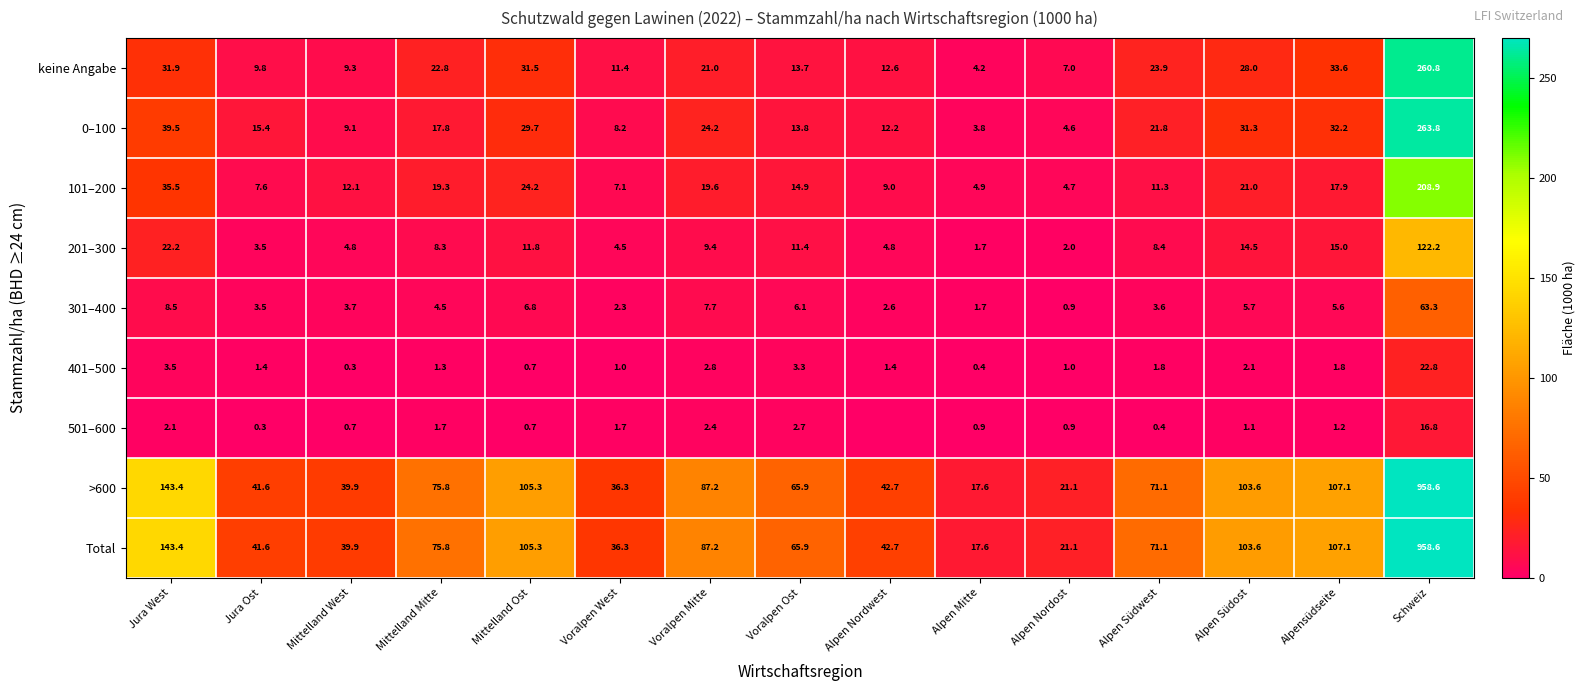

The value of keine Angabe at Mittelland West is 9.3. True or false?

True